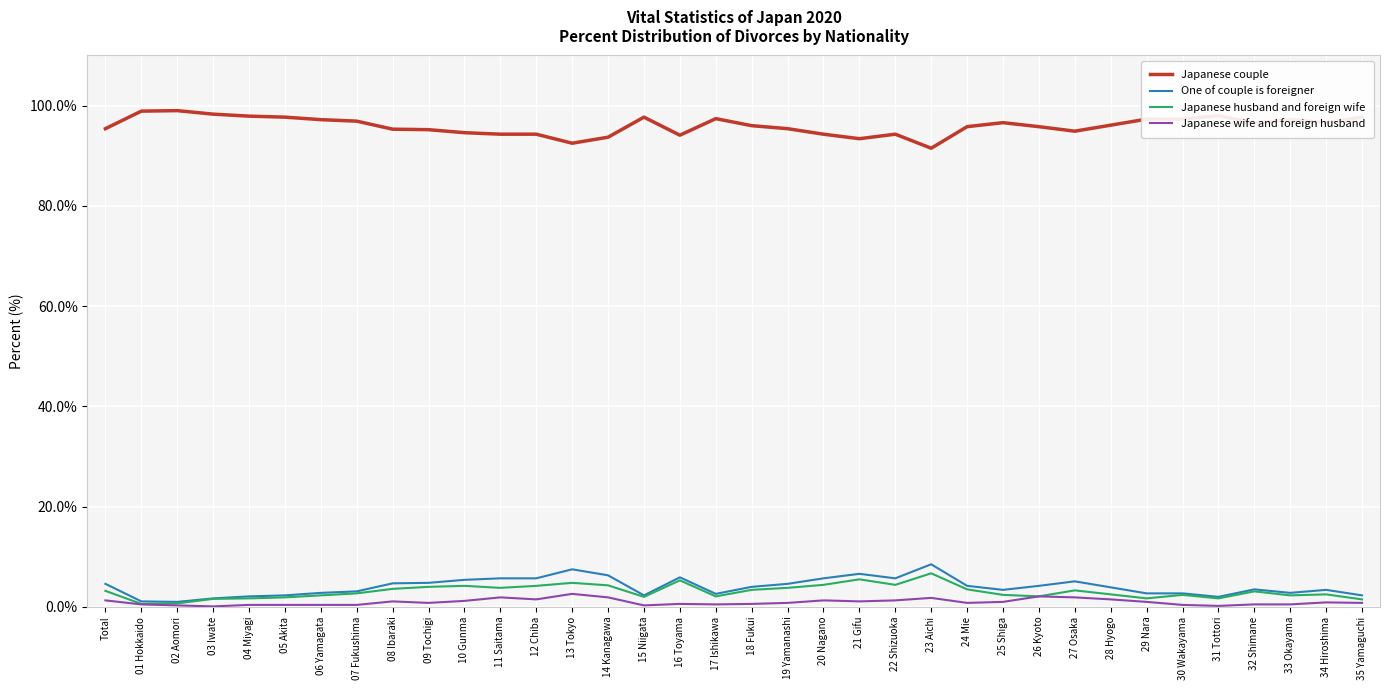

Is the value of Japanese husband and foreign wife at 02 Aomori greater than the value of Japanese couple at 31 Tottori?

No